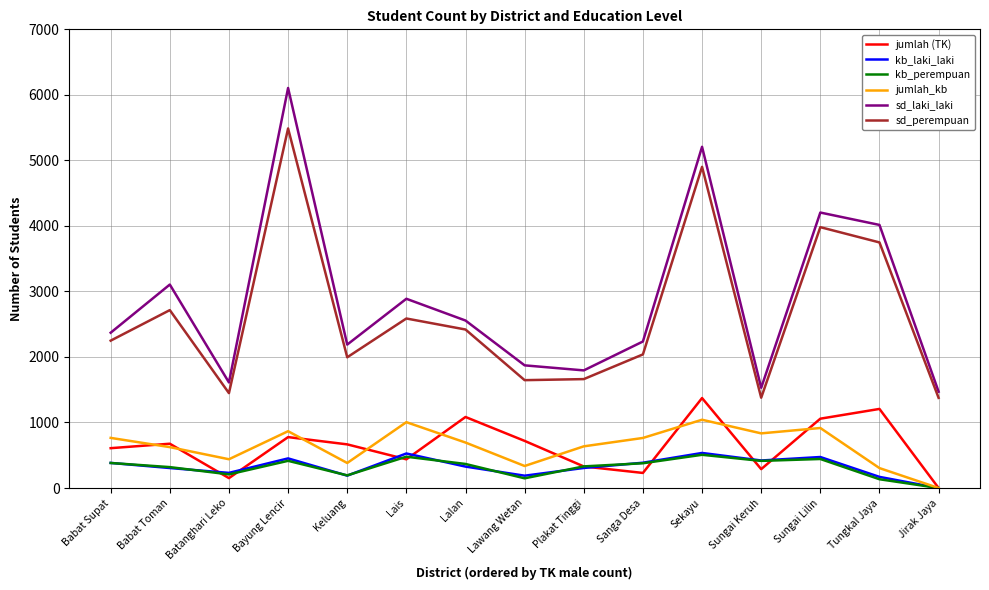

True or false: sd_laki_laki has a value of 2236 at Sanga Desa.

True